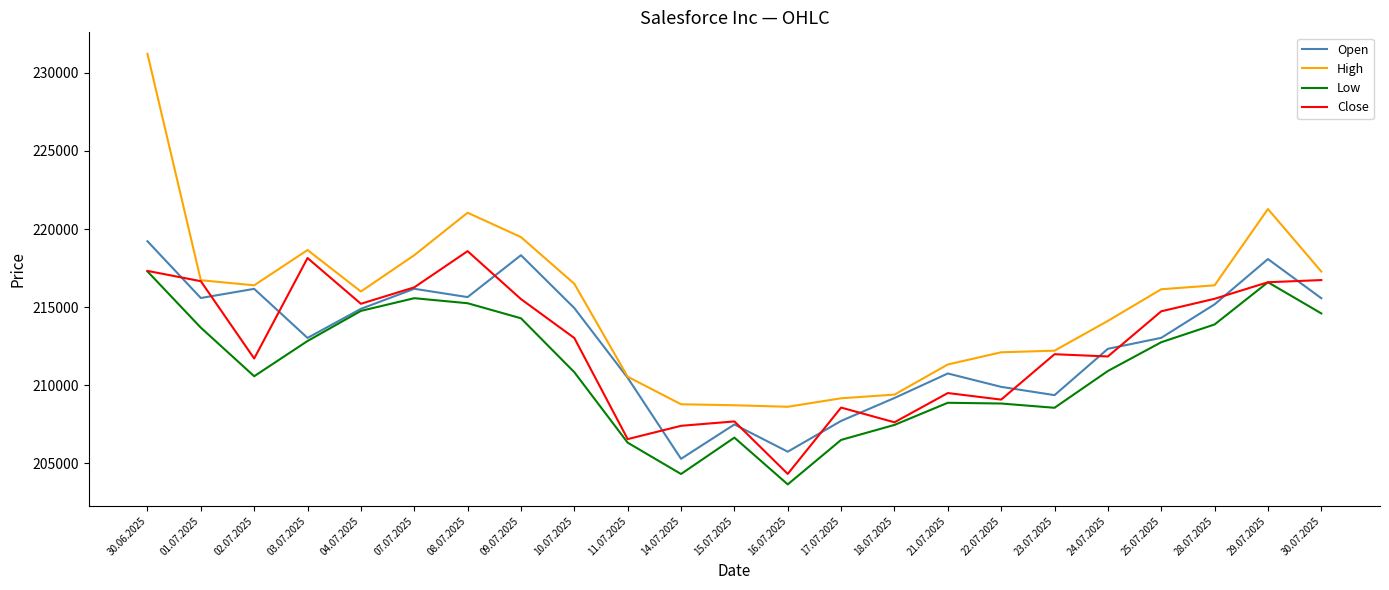

True or false: Close has more than 2 interior local peaks.

True